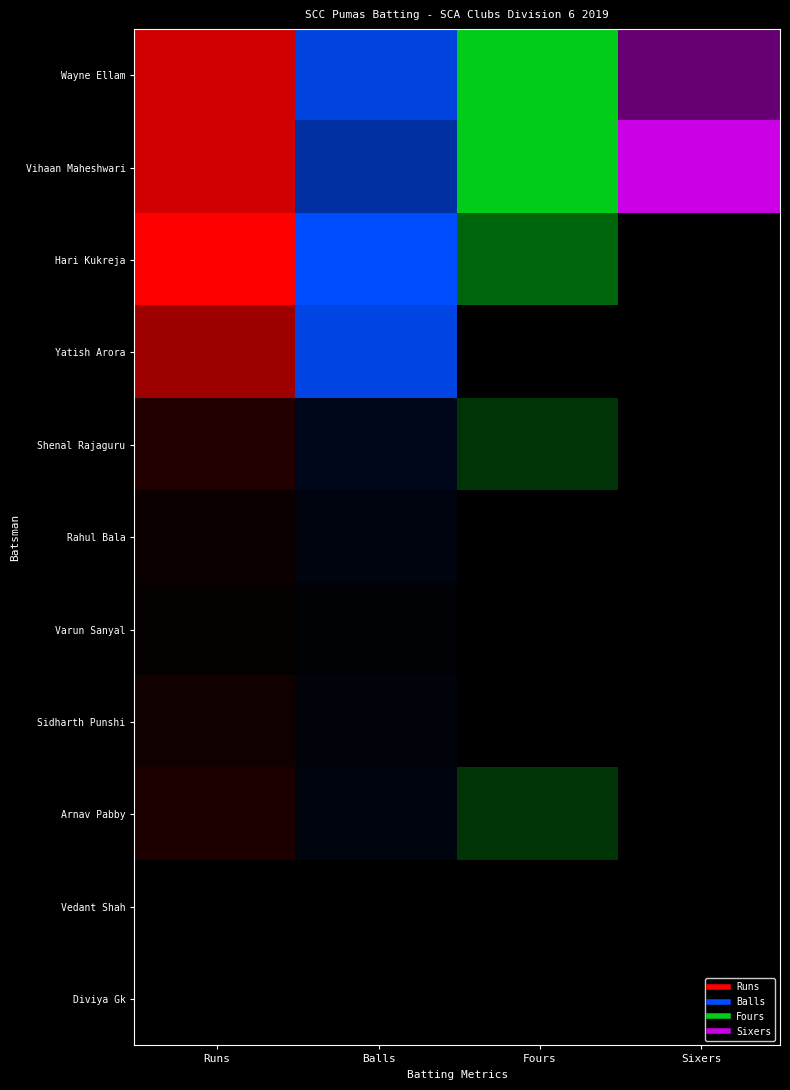

What is the sum of all Sidharth Punshi values?

5